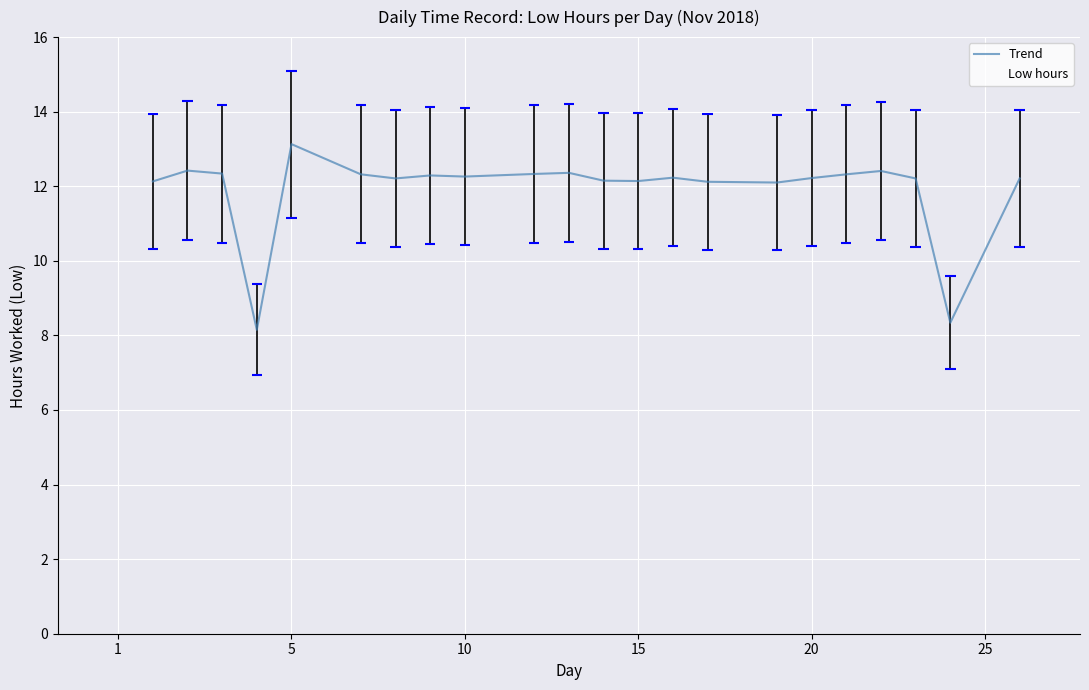

Is it true that Trend equals 8.4 at 20?

False